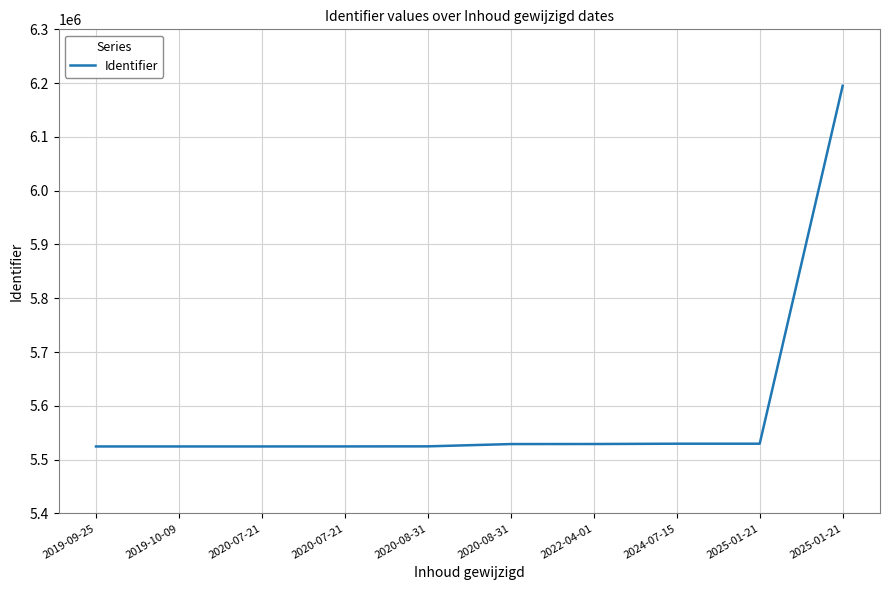

True or false: the data shows 7710759 at 2022-04-01.

False